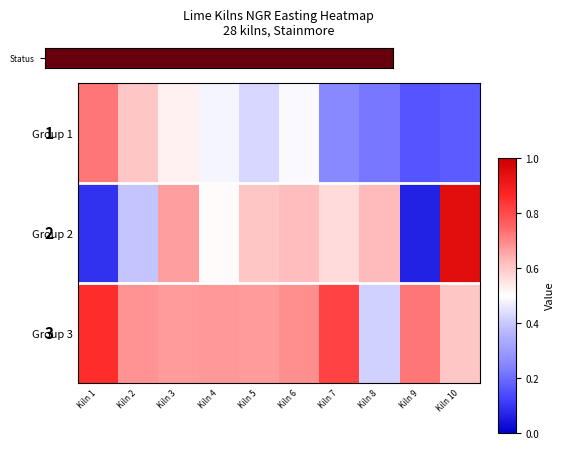

What is the difference between the maximum and second lowest values in the Group 3 series?

0.2